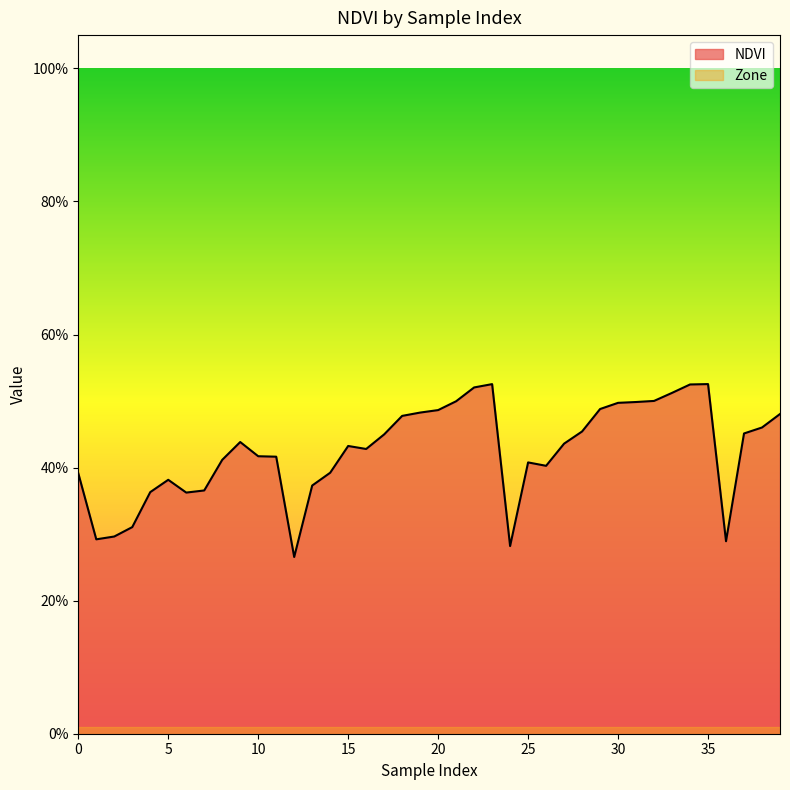

What is the sum of all values?

17.0